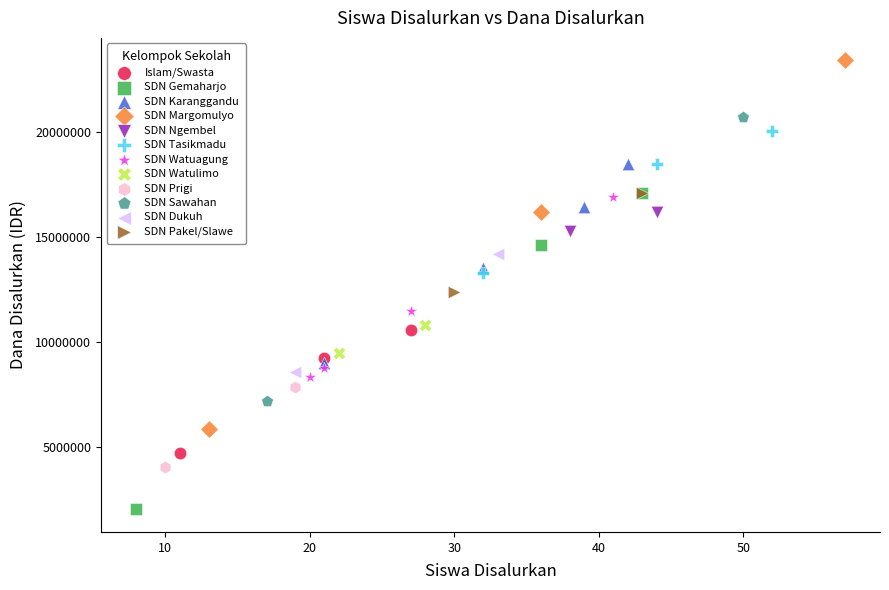

Which series contains the lowest Y value?

SDN Gemaharjo